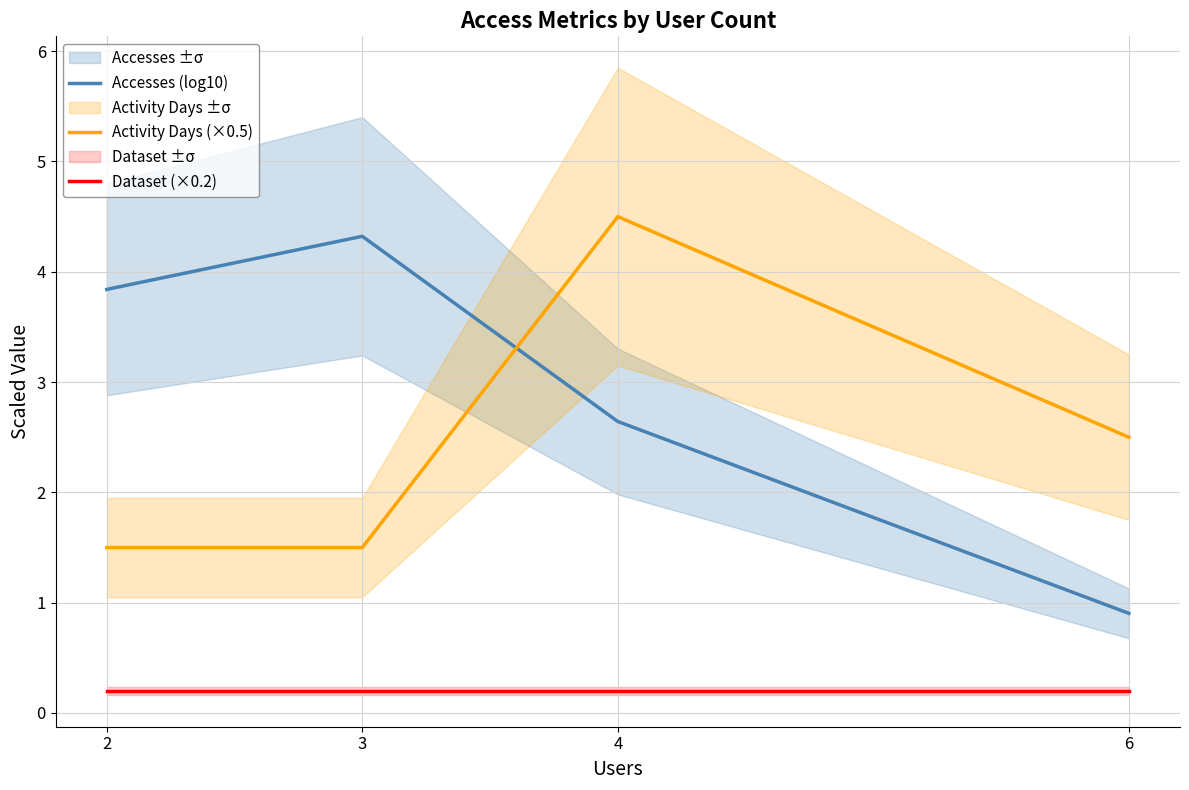

What is the average value of the Dataset (×0.2) series?

0.2